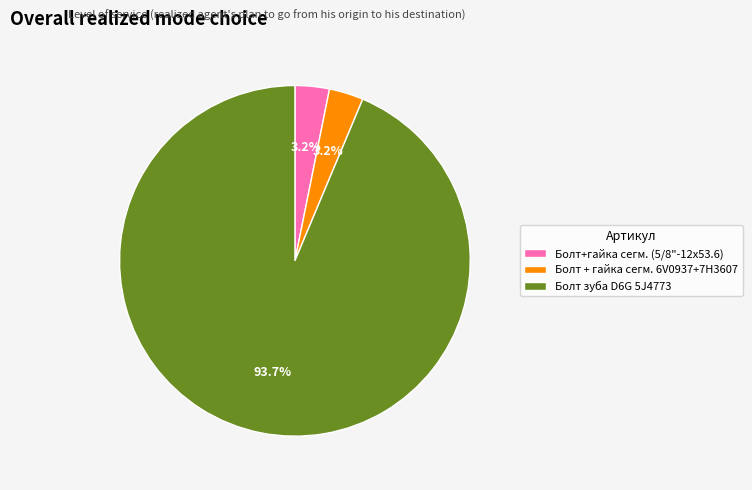

Does Болт + гайка сегм. 6V0937+7H3607 account for over 50% of the chart?

No